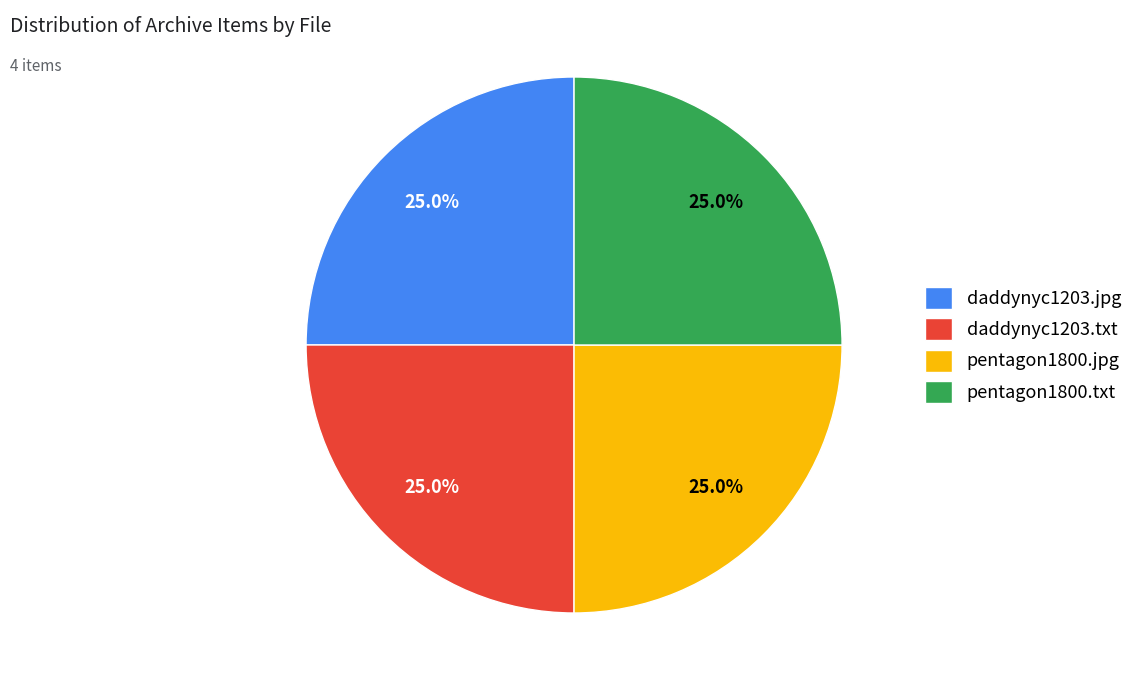

To the nearest percent, what is the combined percentage of daddynyc1203.jpg and daddynyc1203.txt?

50%